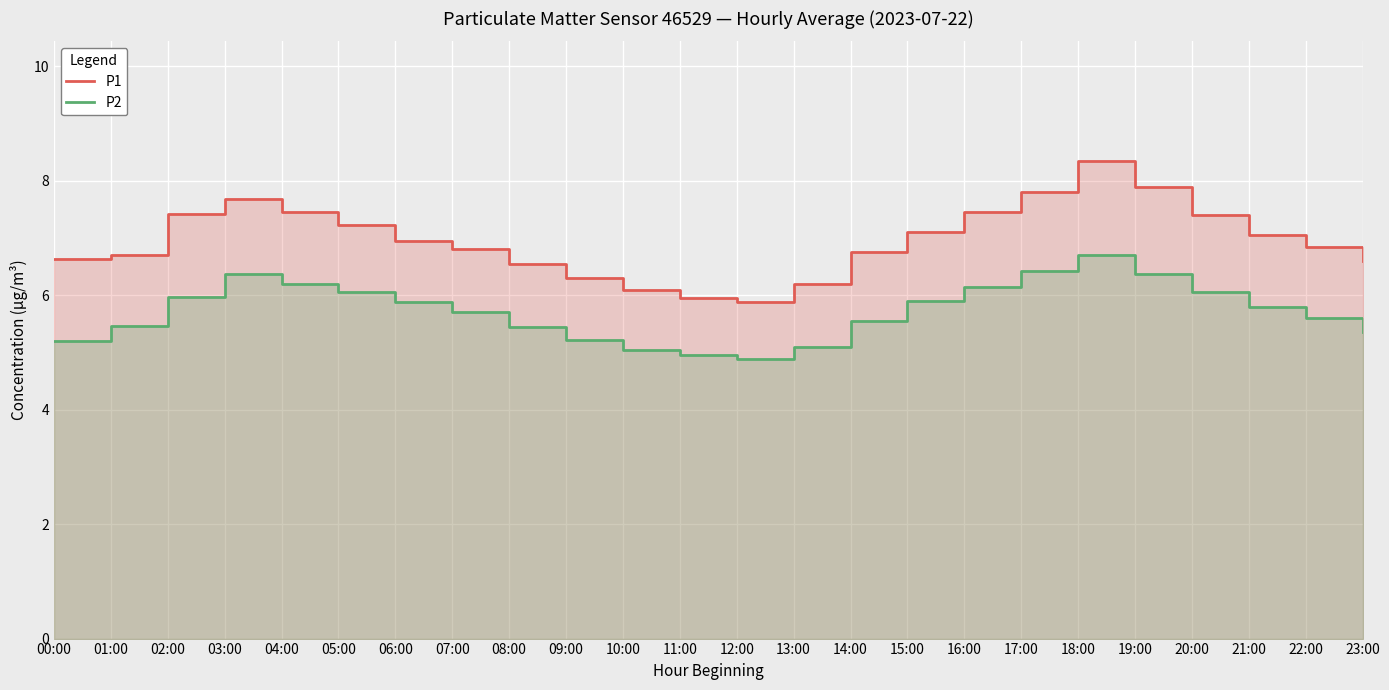

The P2 series shows 8.5 at 11:00. True or false?

False